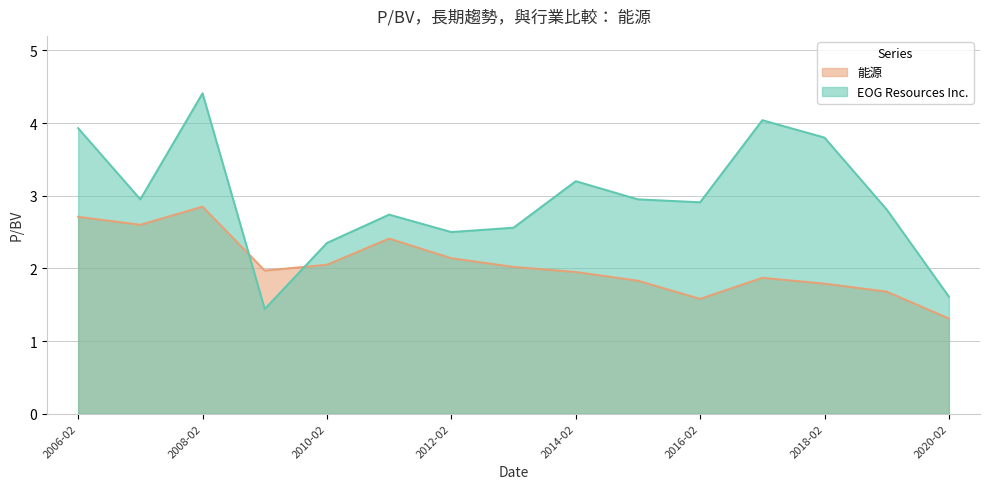

True or false: EOG Resources Inc. and 能源 intersect in this chart.

True